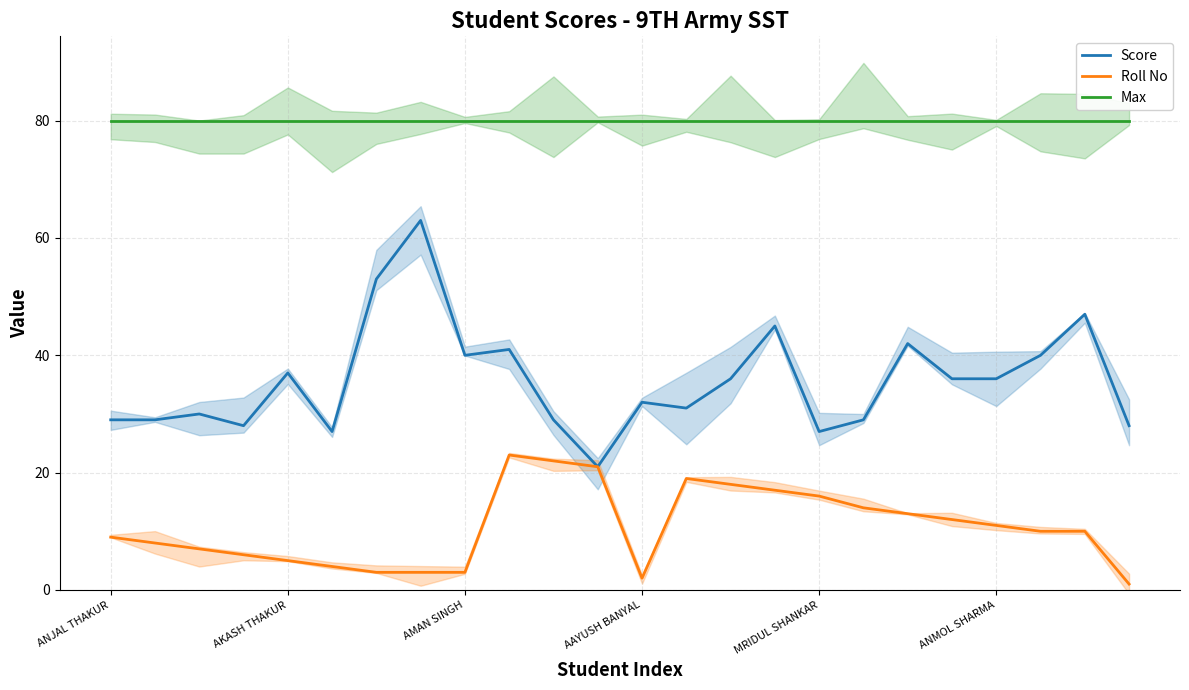

The value of Max at AKASH THAKUR is 116. True or false?

False